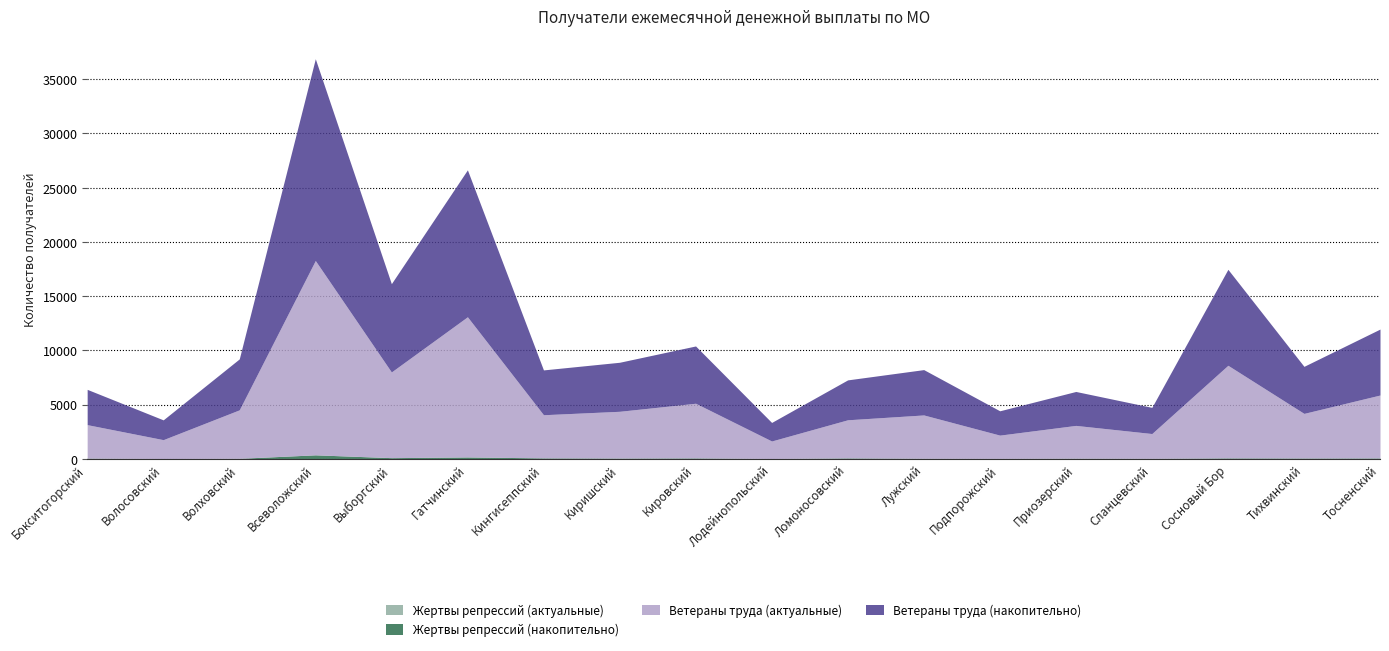

Is the value of Ветераны труда (актуальные) at Сосновый Бор greater than the value of Ветераны труда (накопительно) at Киришский?

Yes